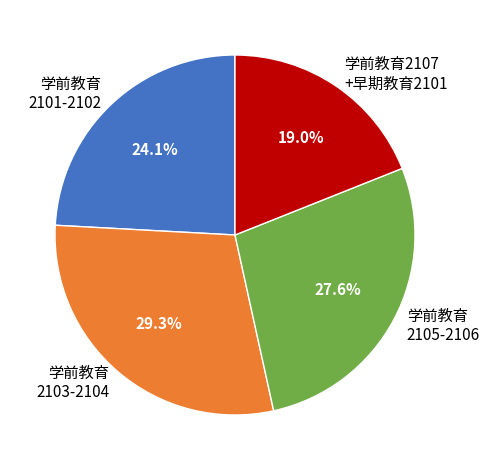

Rank the categories by value from highest to lowest.

学前教育 2103-2104, 学前教育 2105-2106, 学前教育 2101-2102, 学前教育2107 +早期教育2101